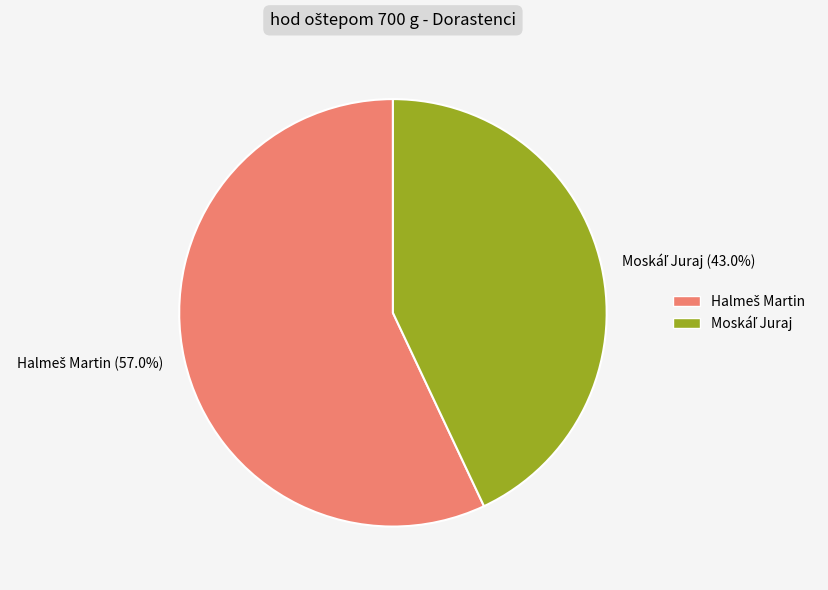

Is there any slice that represents more than half of the pie?

Yes